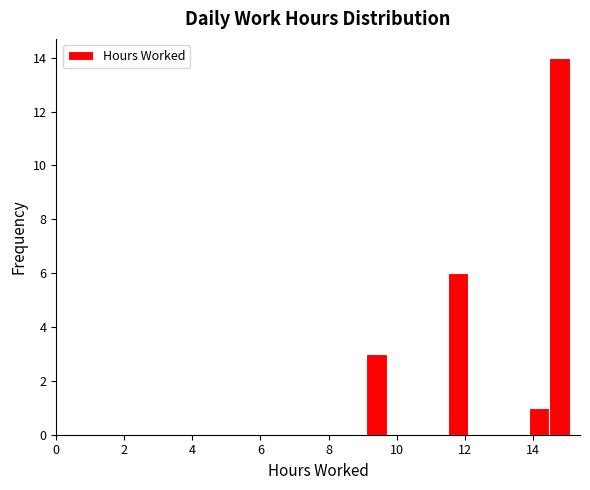

Read against the x-axis, roughly where is the centre of the tallest bar?

14.8